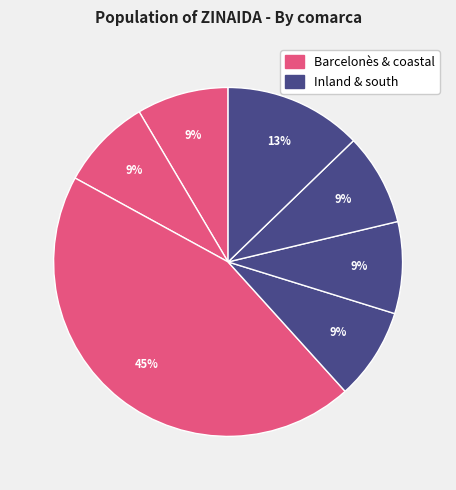

Does any single category account for the majority?

No